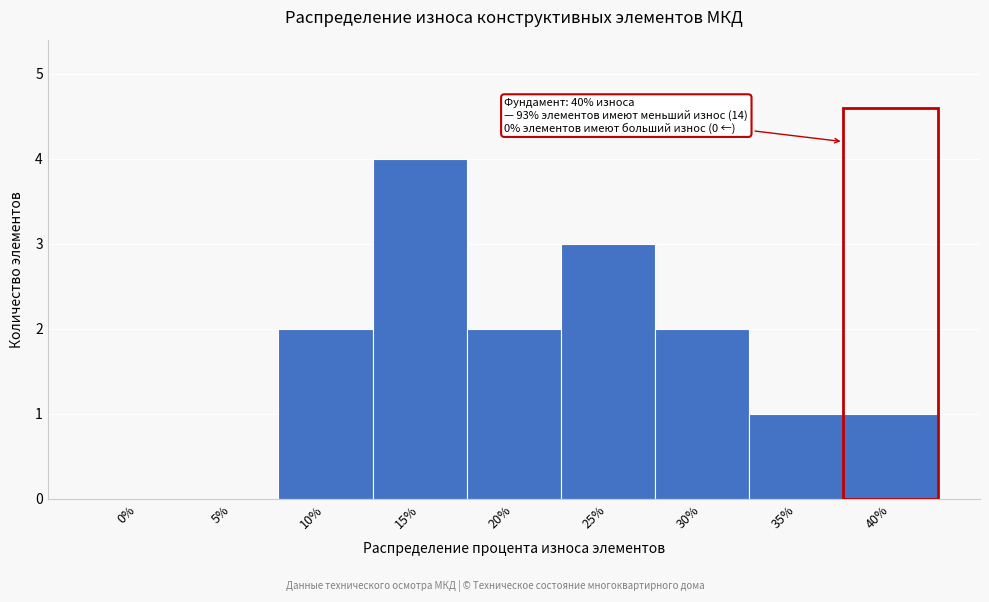

Reading left to right, list all the values displayed in this chart.

0%=0	5%=0	10%=2	15%=4	20%=2	25%=3	30%=2	35%=1	40%=1